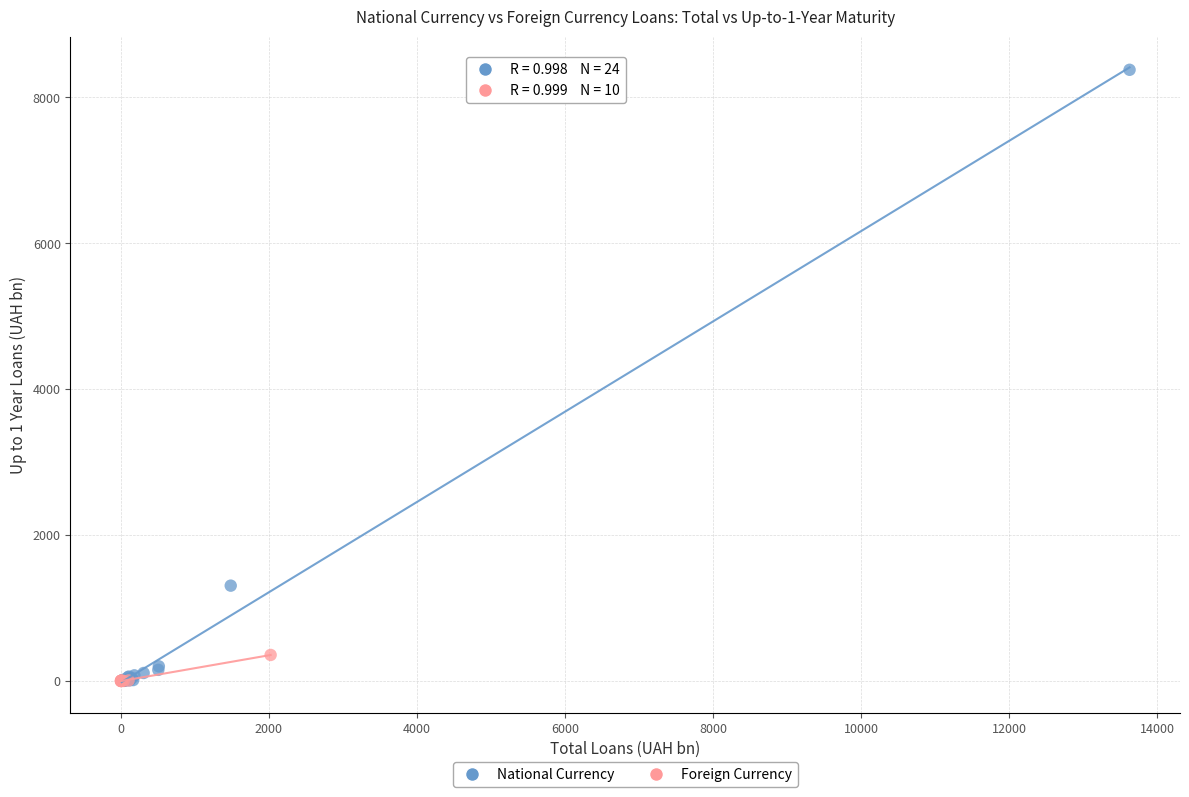

What are all the series names shown in the legend?

National Currency, Foreign Currency